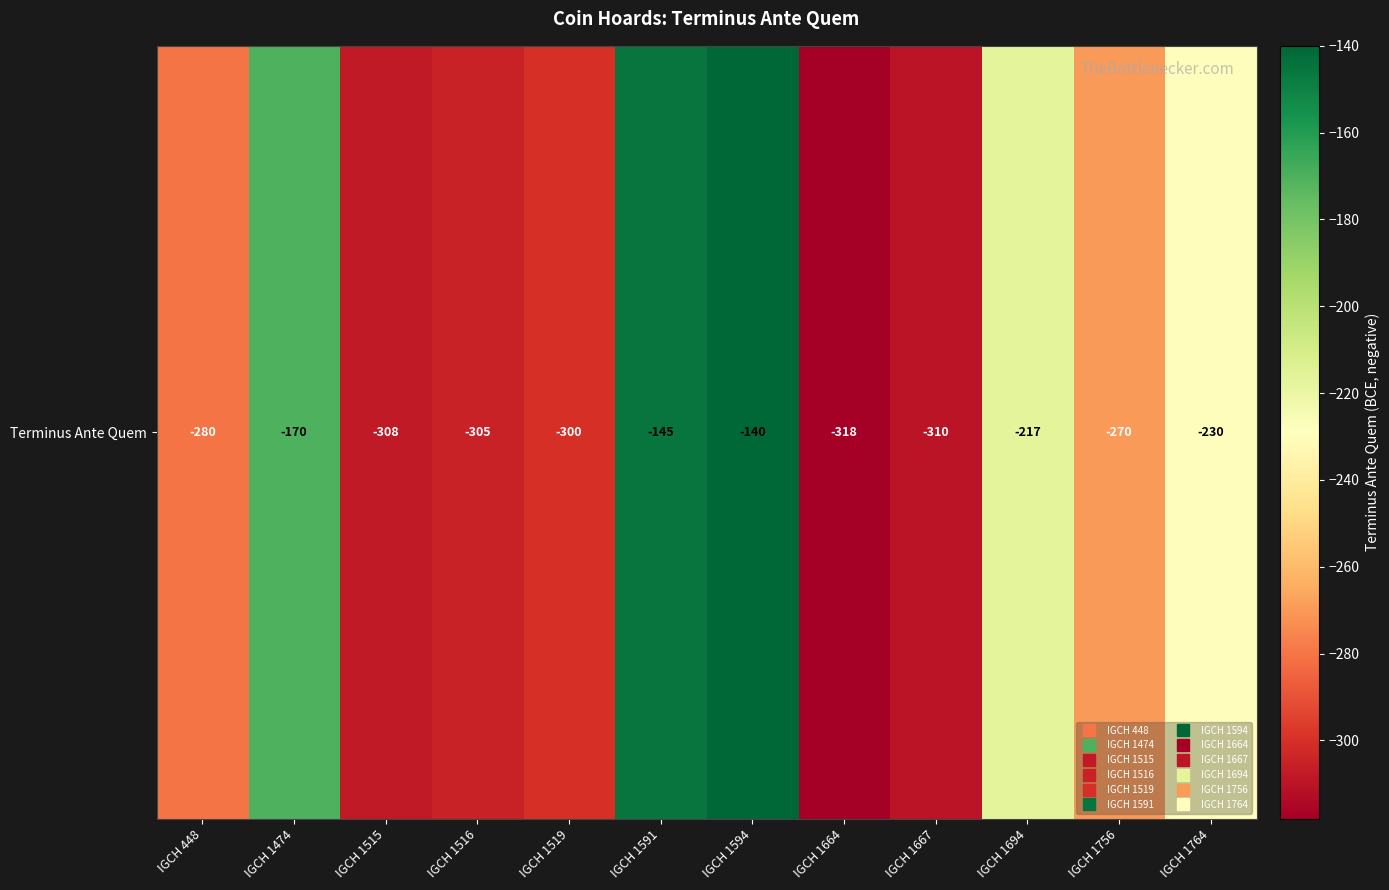

What is the average value?

-249